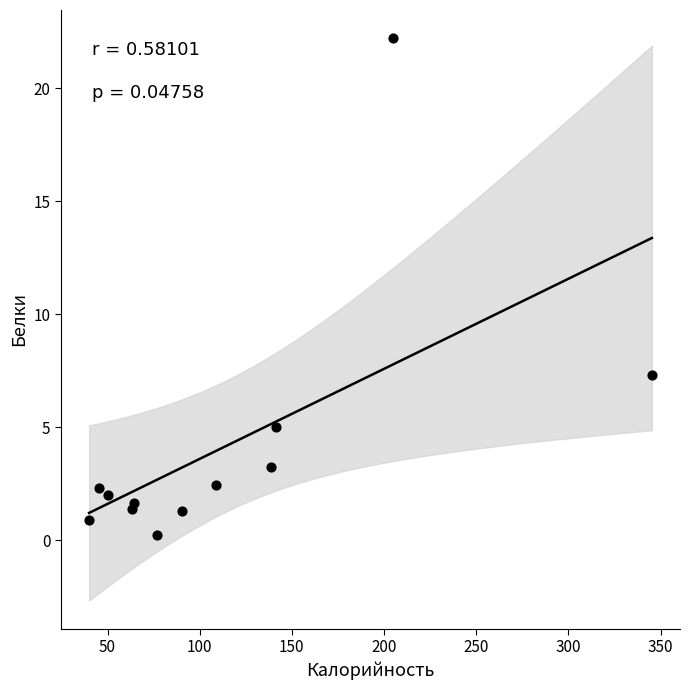

What Y value in the scatter plot is closest to 11?

7.3